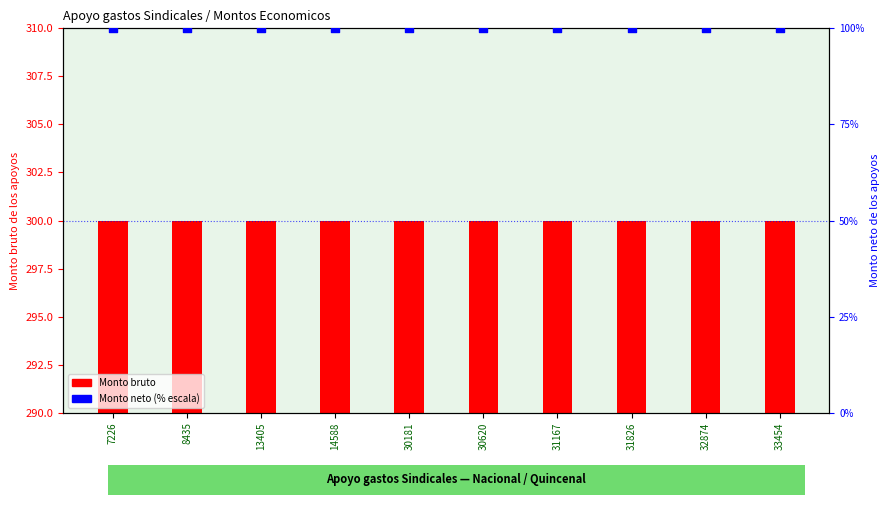

At which category is the sum across all series the highest?

7226